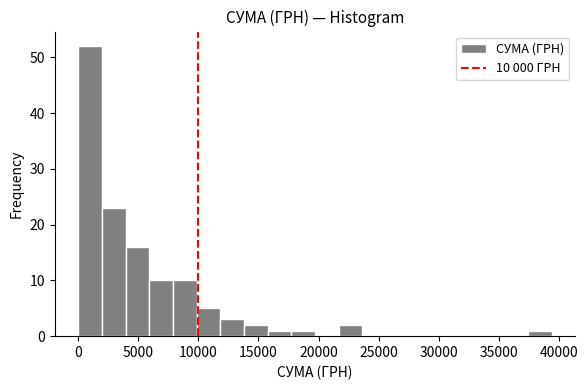

Read against the x-axis, roughly where is the centre of the tallest bar?

1000